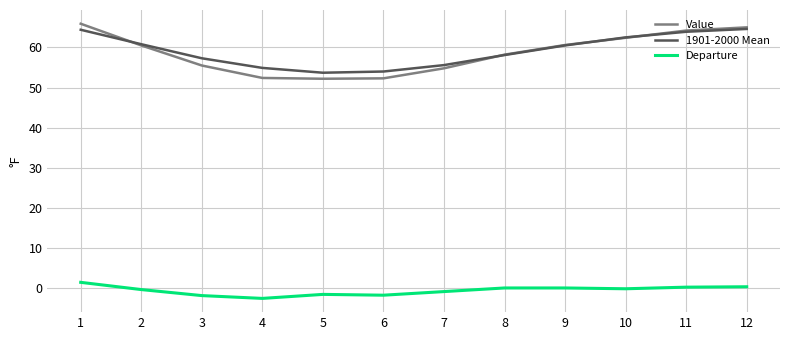

True or false: 1901-2000 Mean has more than 1 points higher than both neighbors.

False